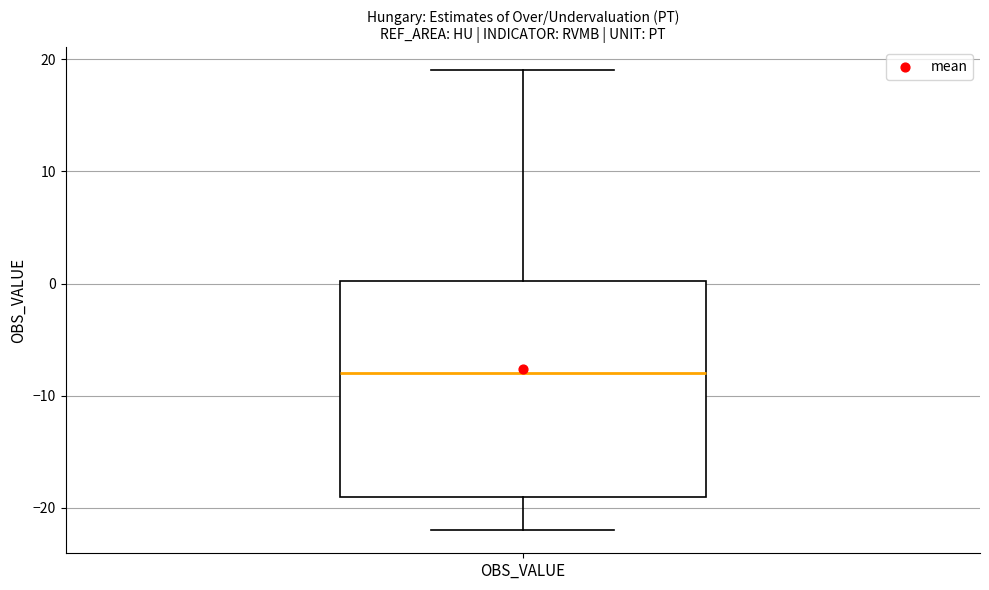

Transcribe this box plot: give where the median line is, the range the box spans, and where the two whiskers end, as read against the y-axis. The values are not printed on the chart, so give them approximately, as read against the axis.

median -8, box -19 to 0, whiskers -22 to 19